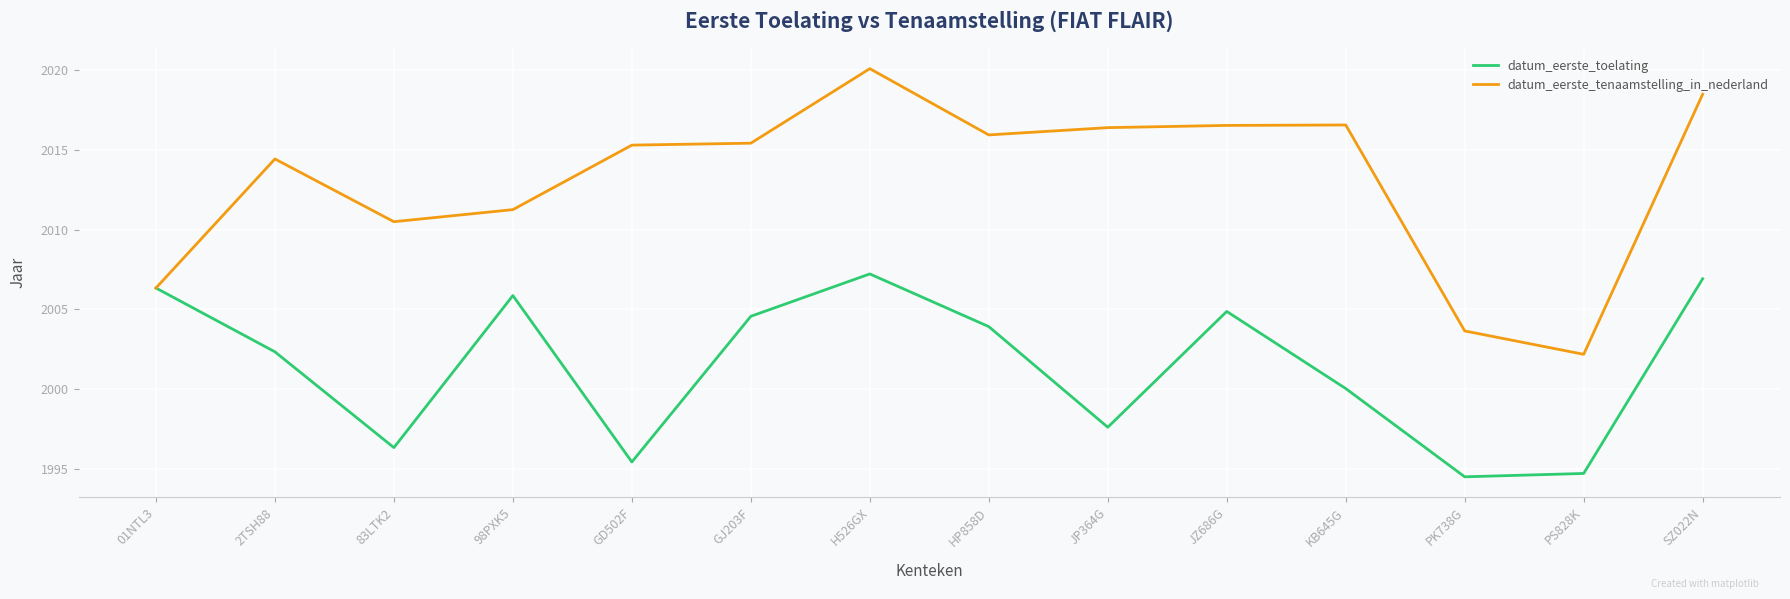

Rank the series at 83LTK2 from highest to lowest value.

datum_eerste_tenaamstelling_in_nederland, datum_eerste_toelating